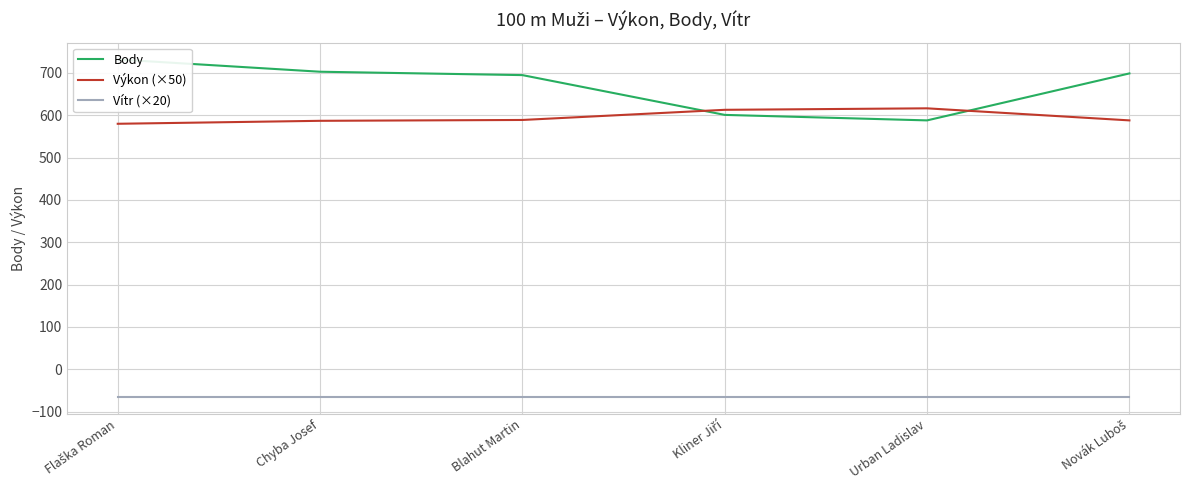

Which series has the largest total across all categories?

Body